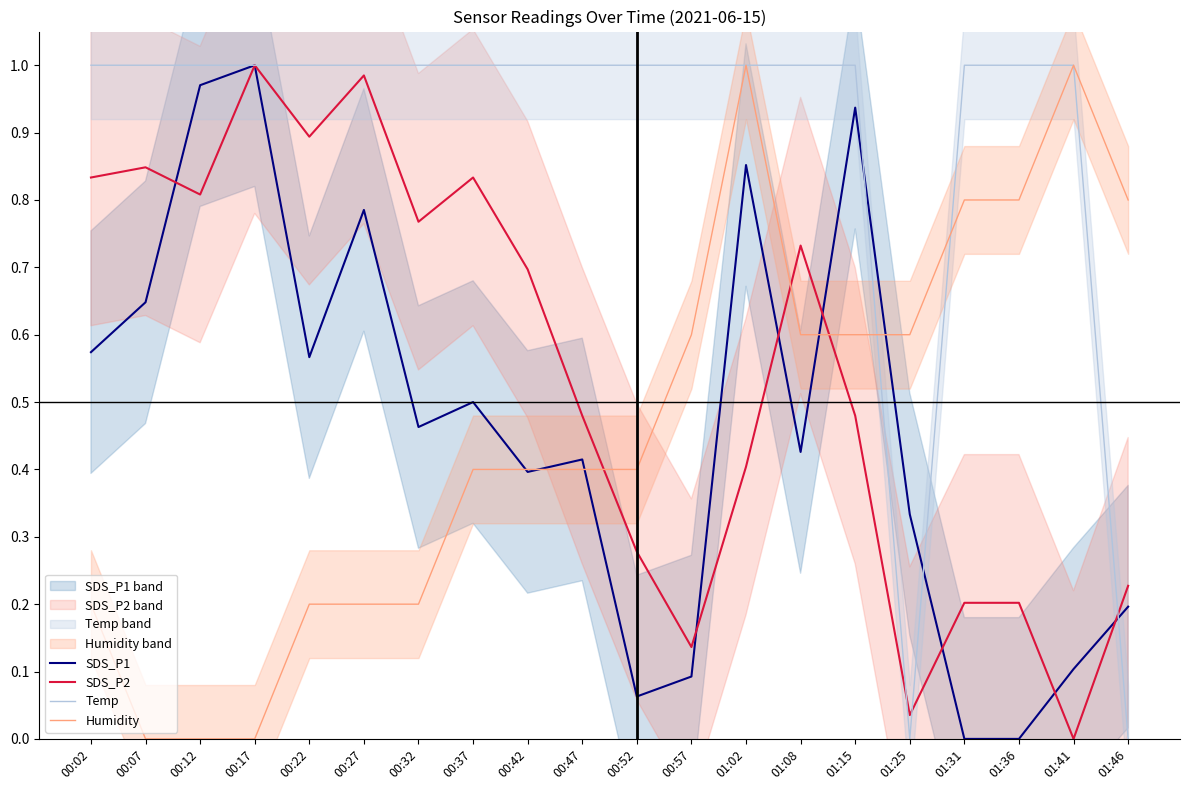

How many interior local peaks does the Humidity series have?

2